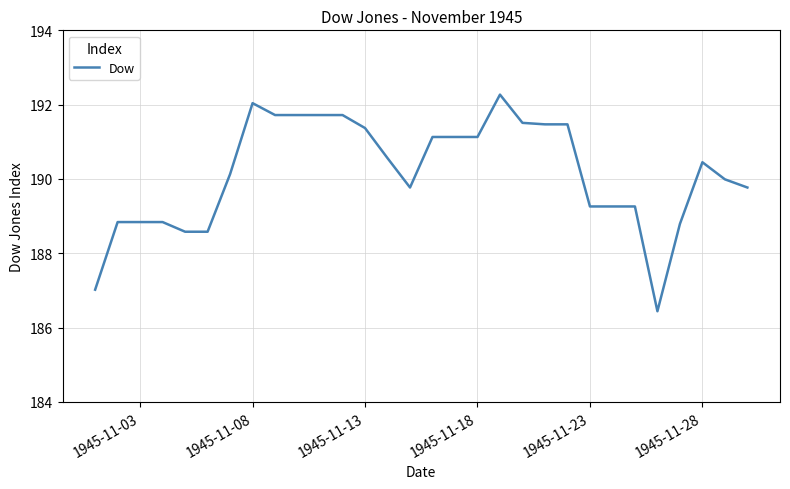

What is the smallest value displayed?

186.4